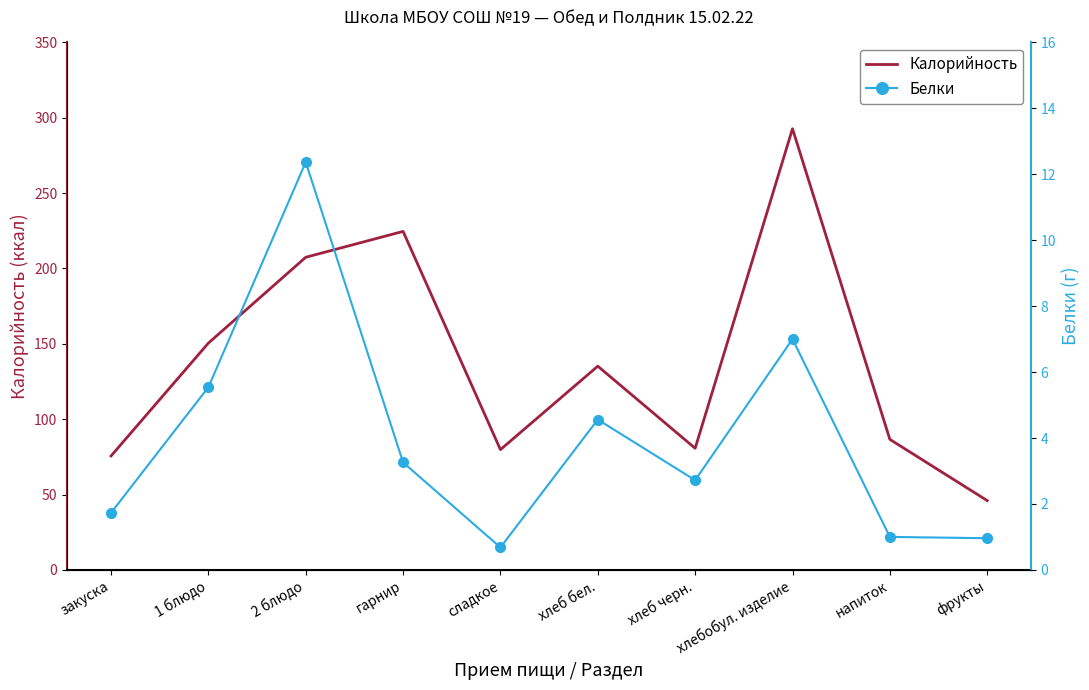

Where does the Белки series first go above 3?

1 блюдо